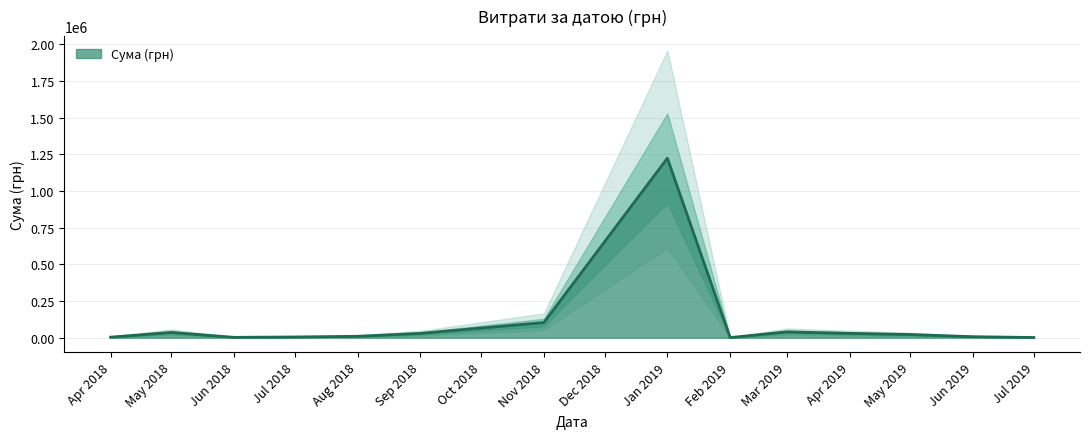

At which label is Сума (грн) closest to 612523?

Nov 2018